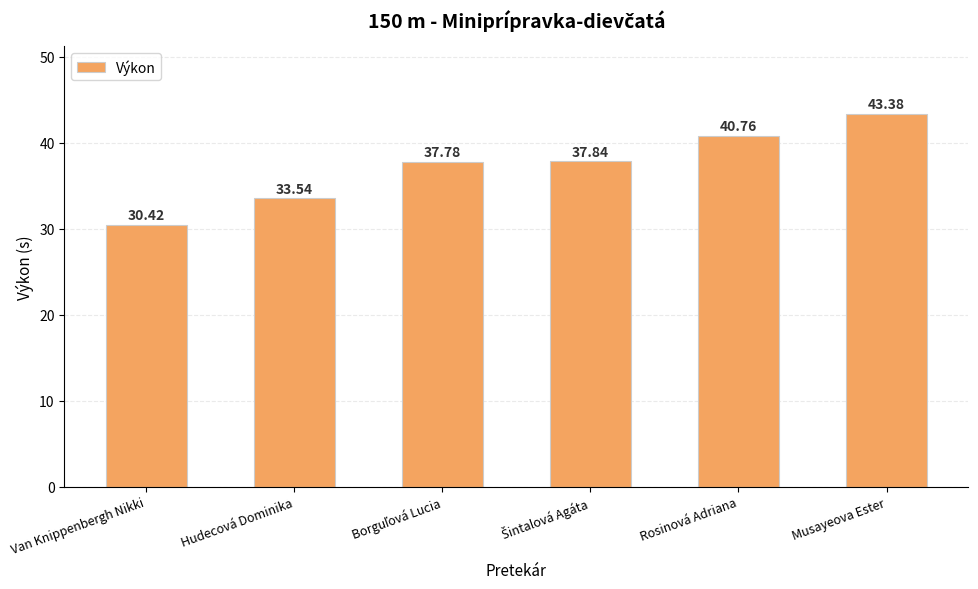

True or false: the data shows 40.8 at Rosinová Adriana.

True